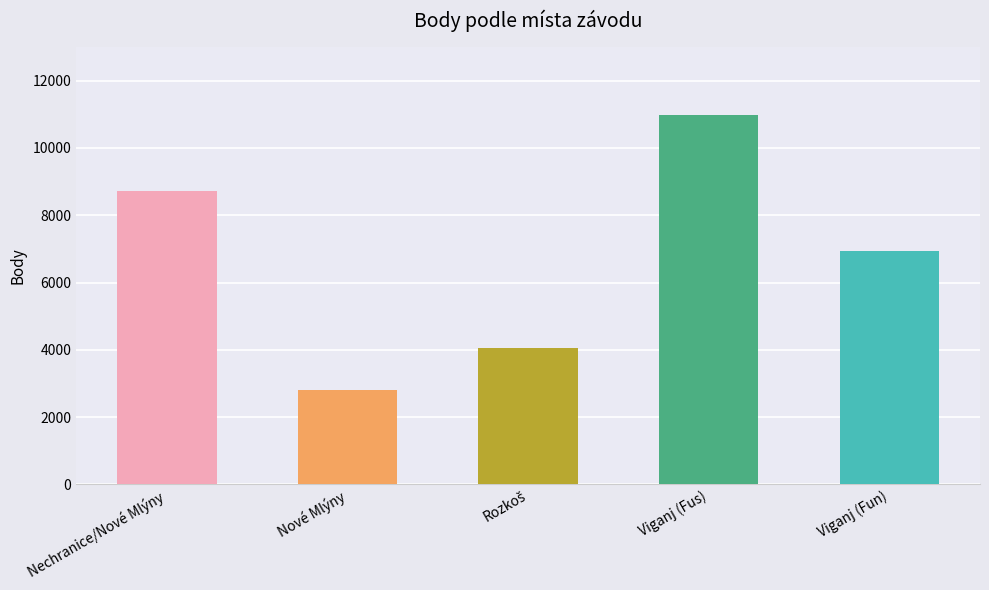

At which category does the chart reach its peak across all series?

Viganj (Fus)